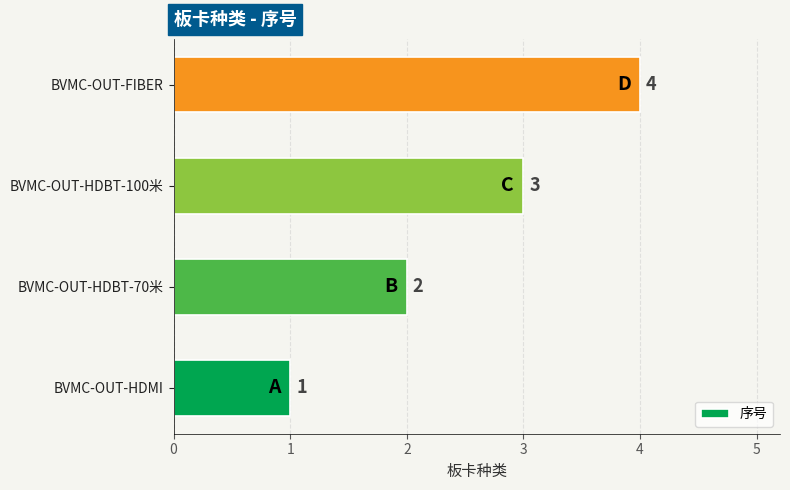

Which has a higher value, BVMC-OUT-HDBT-70米 or BVMC-OUT-HDBT-100米?

BVMC-OUT-HDBT-100米